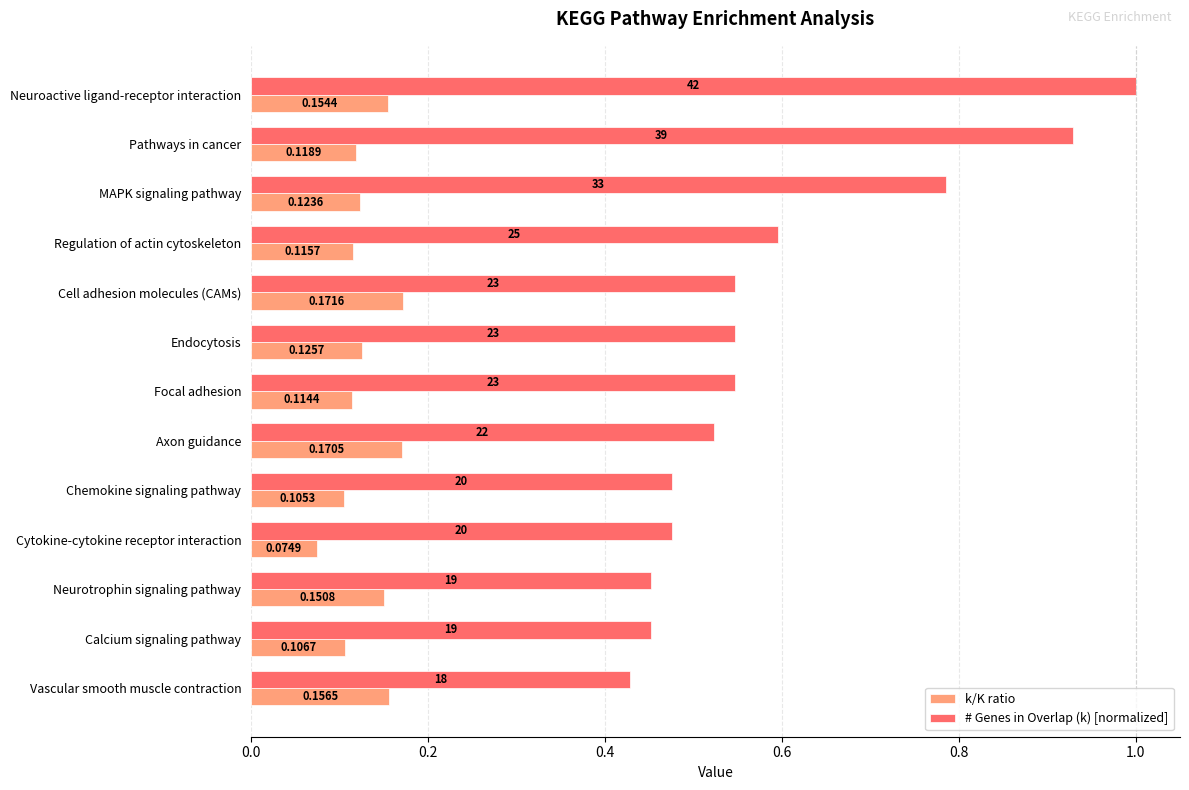

At how many categories does at least one series exceed 0?

13